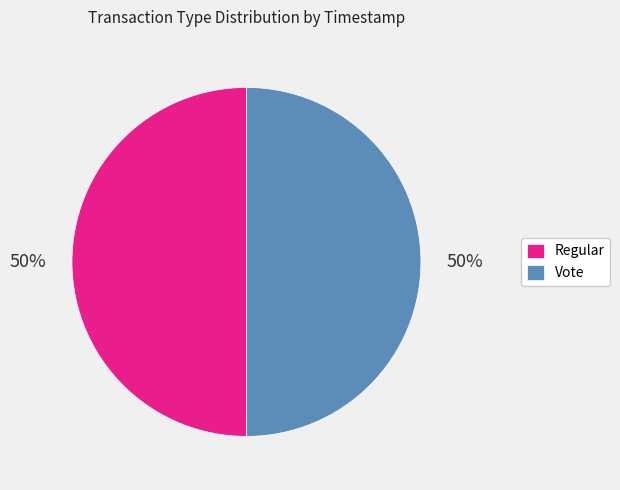

True or false: Regular accounts for 50% of the total.

True